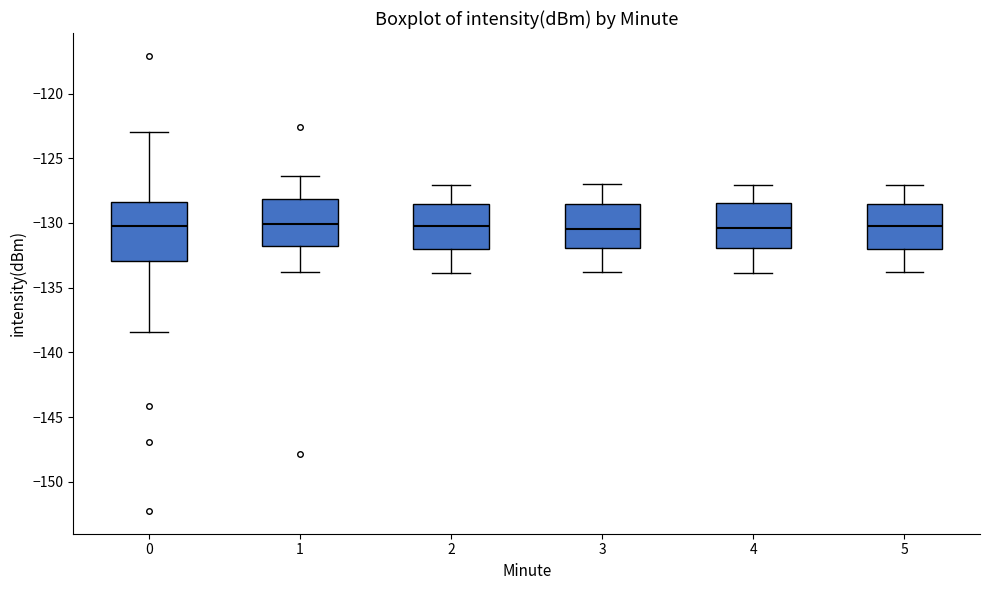

Reading left to right, transcribe this box plot: for each box, give where its median line is, the range the box spans, and where its two whiskers end, as read against the y-axis. The values are not printed on the chart, so give them approximately, as read against the axis.

0: median -130.0, box -133.0 to -128.5, whiskers -138.5 to -123.0
1: median -130.0, box -132.0 to -128.0, whiskers -134.0 to -126.5
2: median -130.0, box -132.0 to -128.5, whiskers -134.0 to -127.0
3: median -130.5, box -132.0 to -128.5, whiskers -134.0 to -127.0
4: median -130.5, box -132.0 to -128.5, whiskers -134.0 to -127.0
5: median -130.0, box -132.0 to -128.5, whiskers -134.0 to -127.0